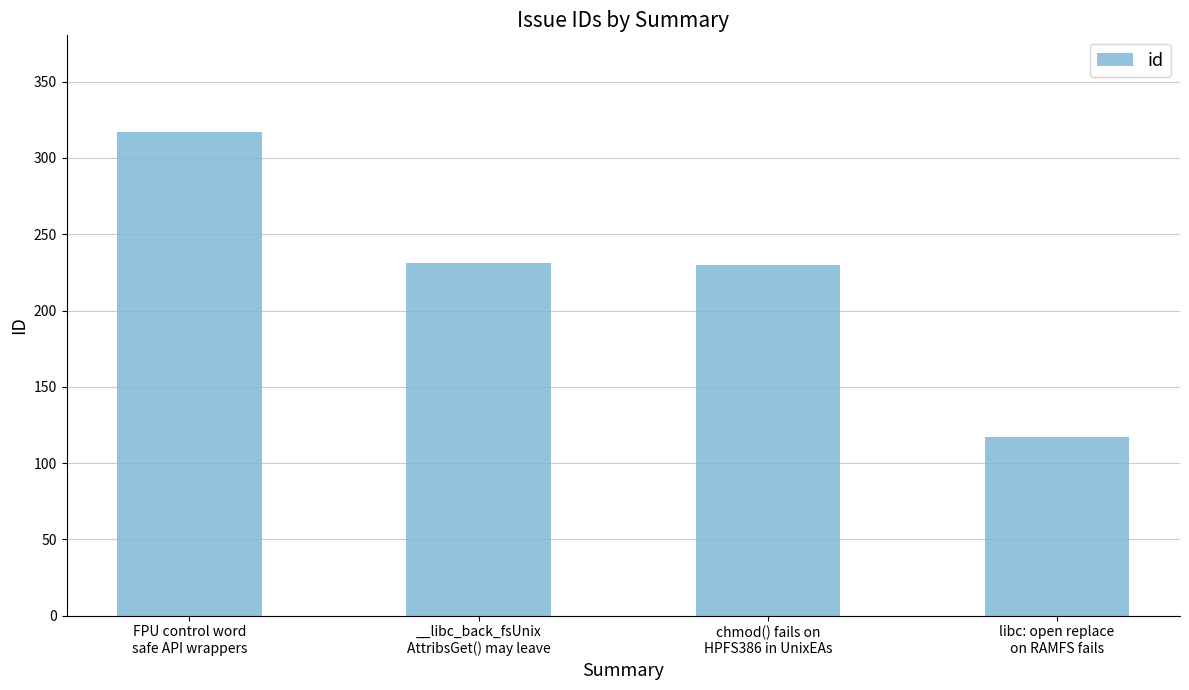

What is the label of the 1st bar from the right?

libc: open replace
on RAMFS fails